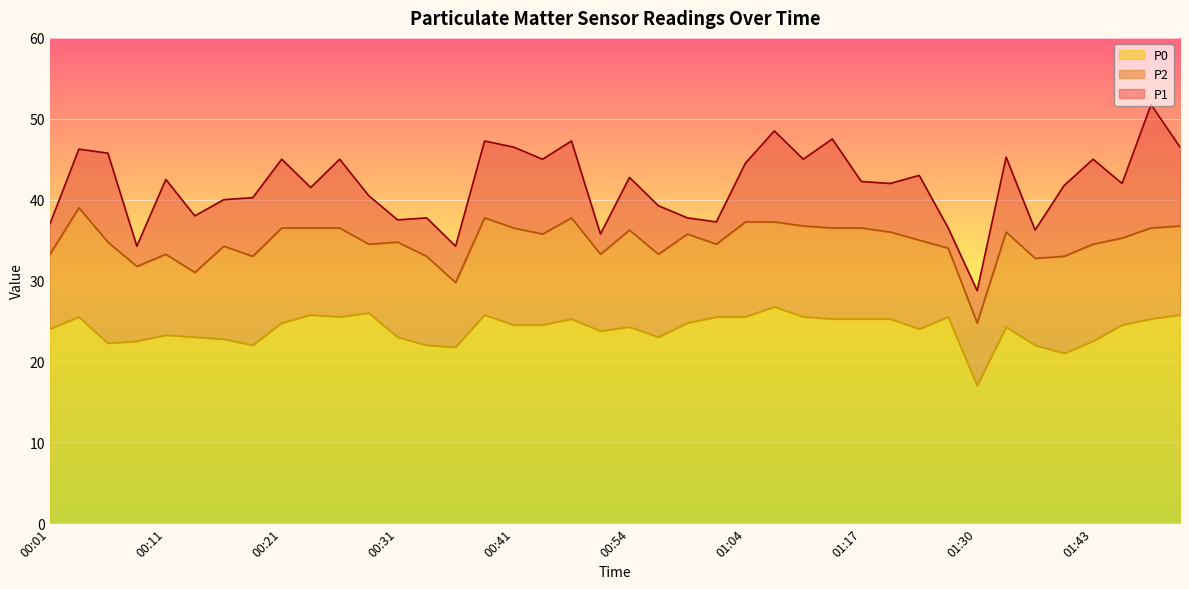

The P2 series shows 7.4 at 01:30. True or false?

False